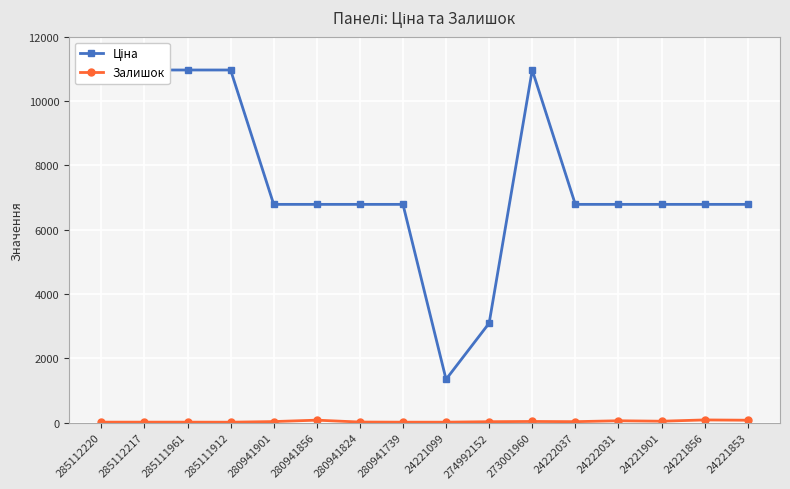

What is the spread (max minus min) of values at 280941856?

6708.1